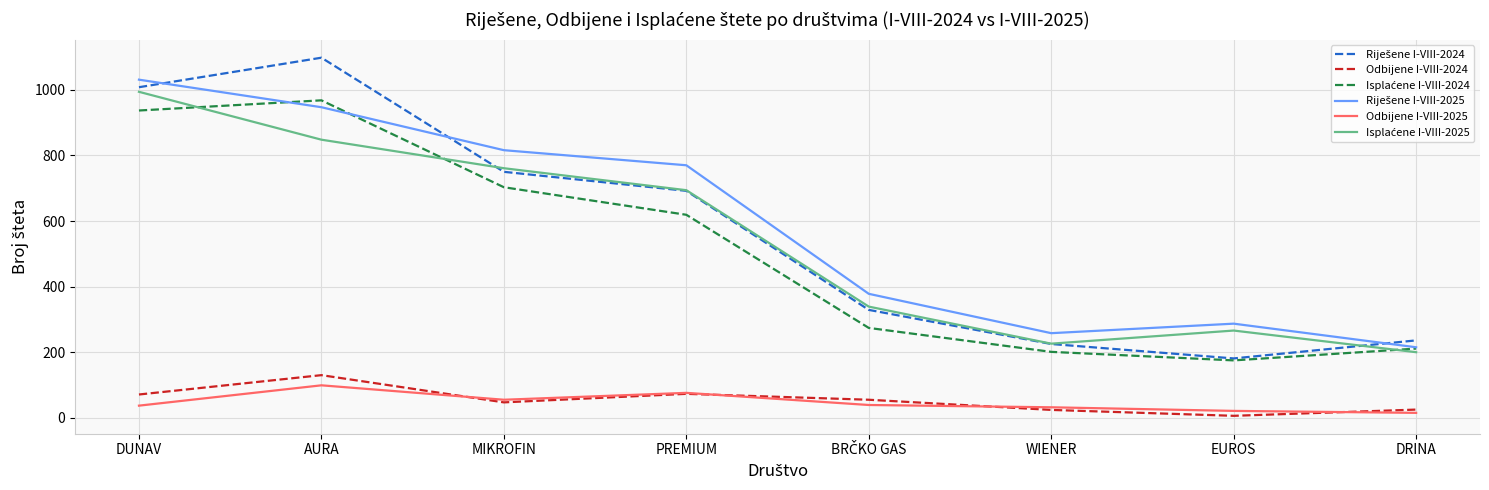

The Odbijene I-VIII-2024 series shows 33 at DUNAV. True or false?

False